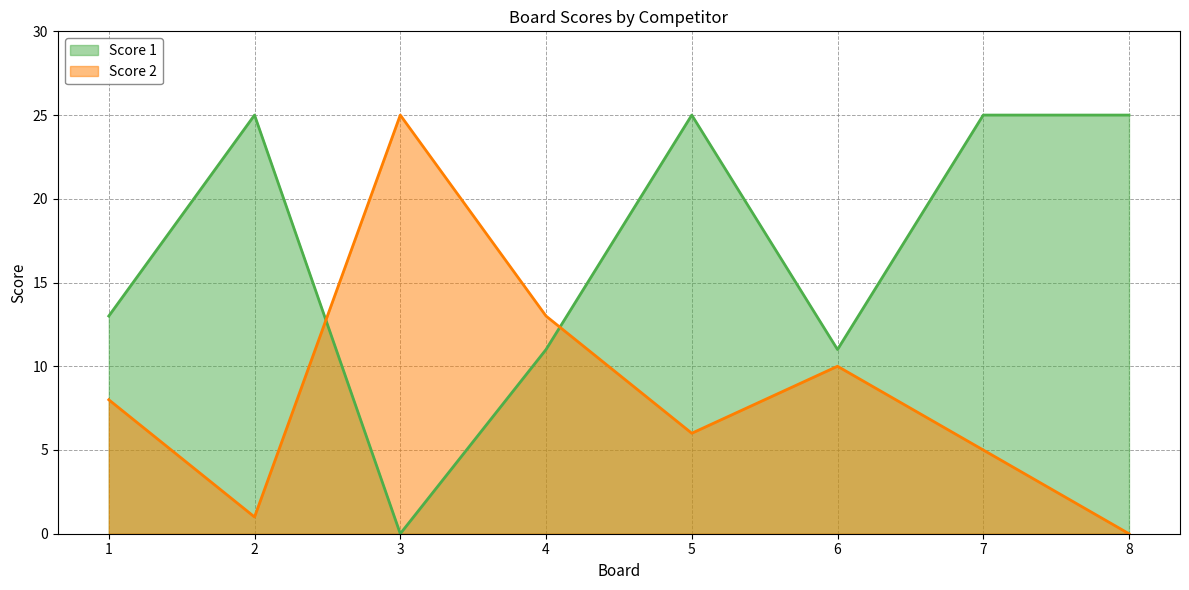

Where is Score 2 nearest to the value 12?

4